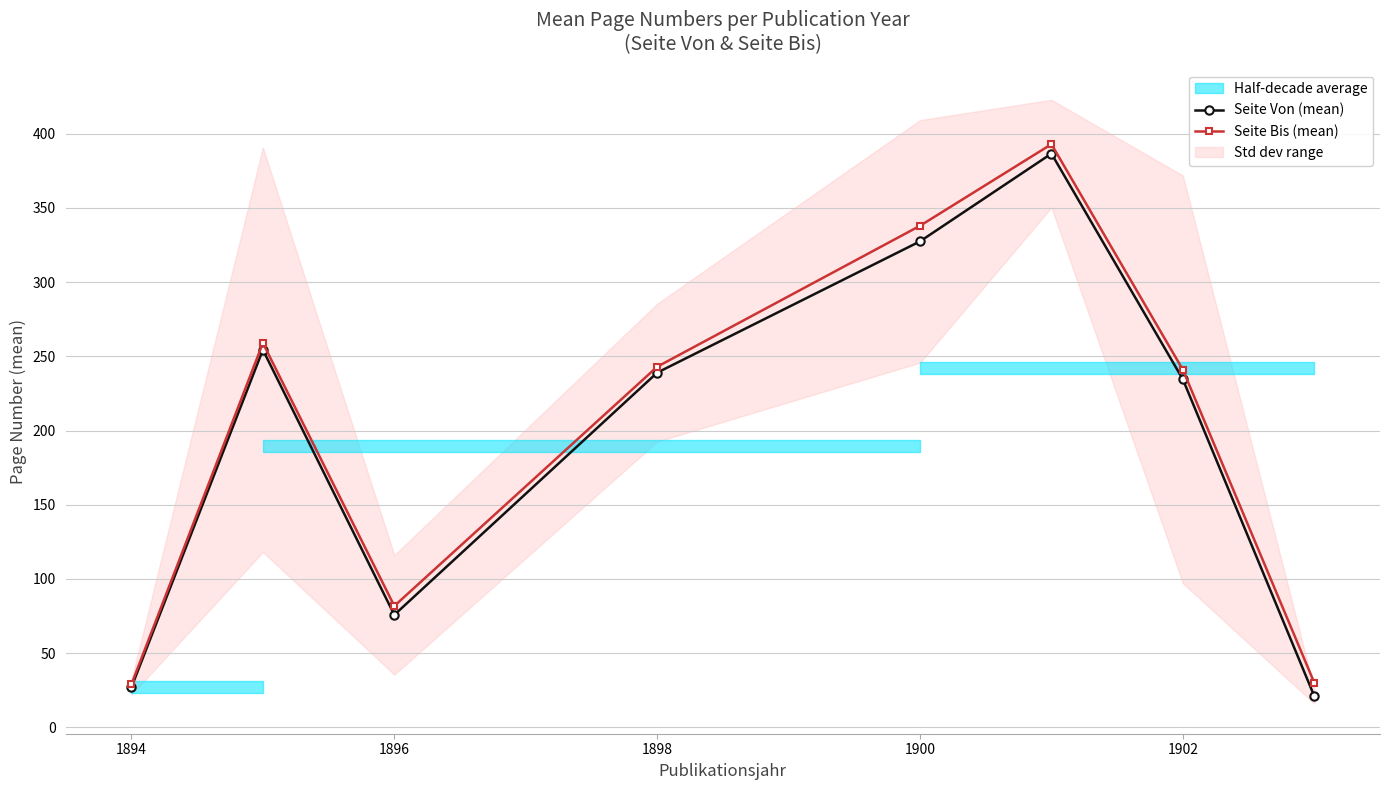

Is it true that Seite Bis (mean) equals 29.0 at 1894?

True